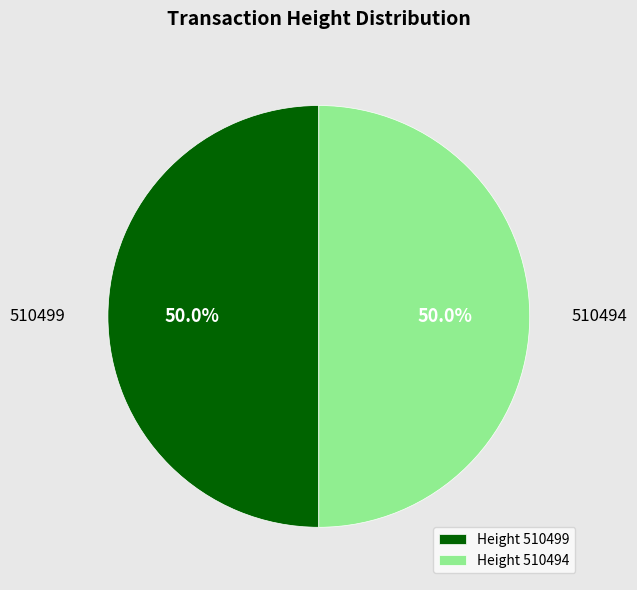

To the nearest percent, what is the combined percentage of 510499 and 510494?

100%